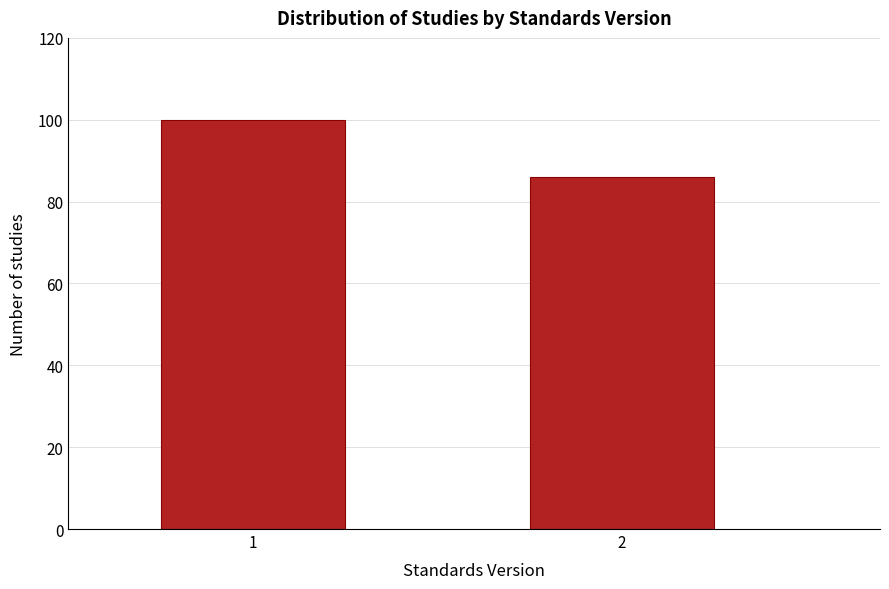

Reading left to right, transcribe all the data shown in this chart.

100	86